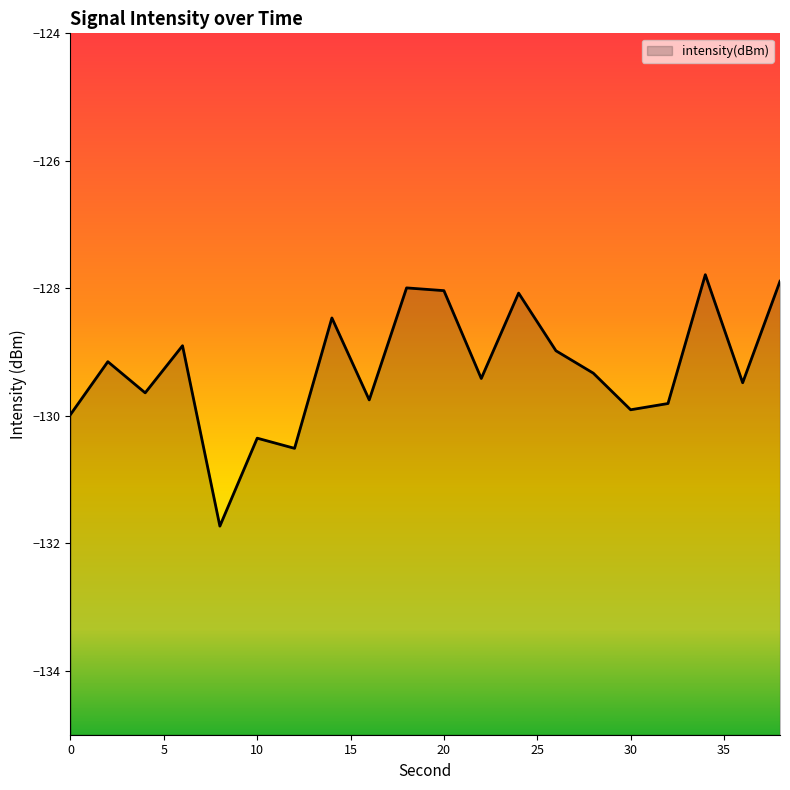

Is it true that the value at 4 is -70.0?

False